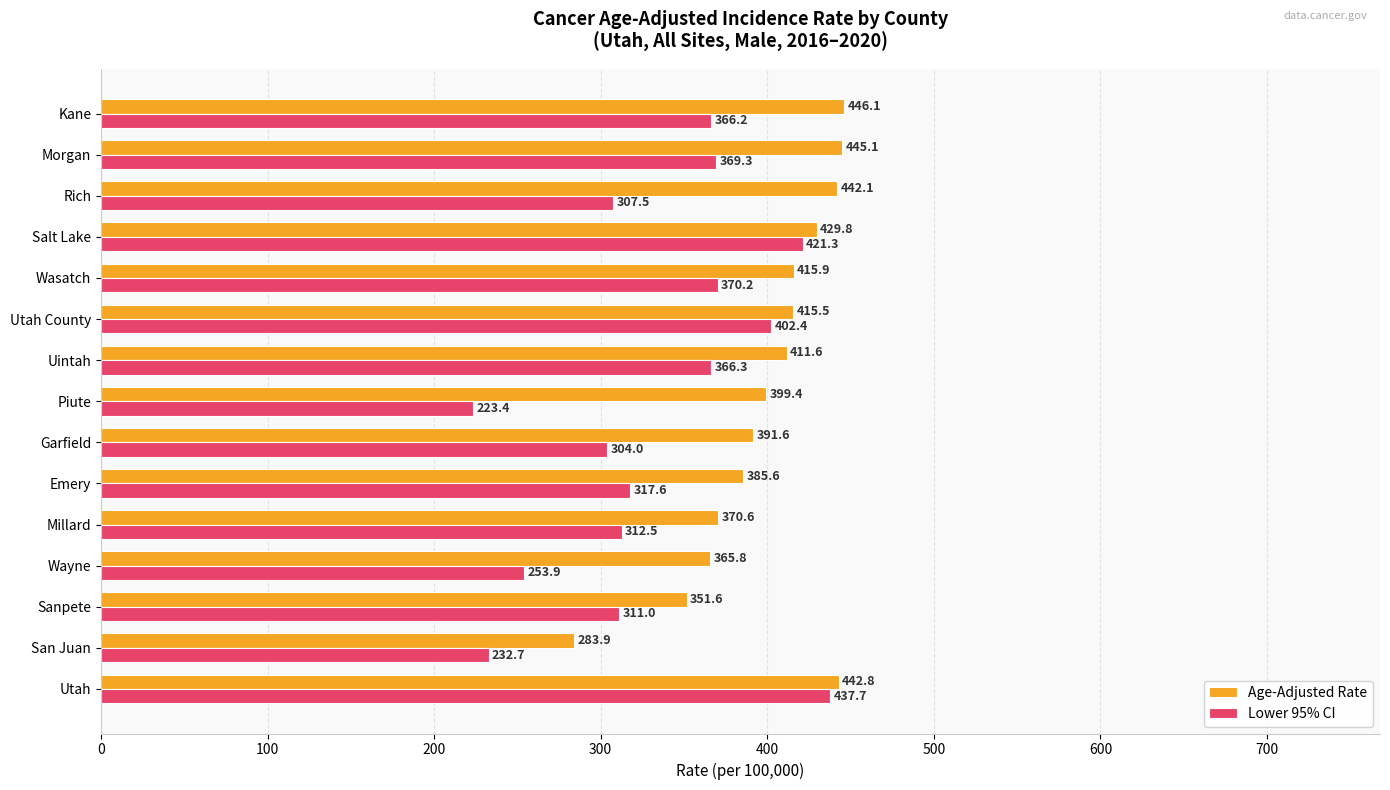

Rank the categories by Lower 95% CI value from lowest to highest.

Piute, San Juan, Wayne, Garfield, Rich, Sanpete, Millard, Emery, Kane, Uintah, Morgan, Wasatch, Utah County, Salt Lake, Utah